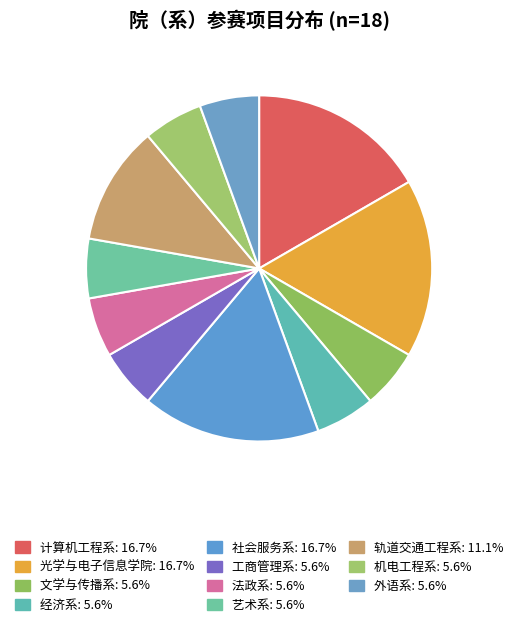

True or false: 文学与传播系 accounts for 11% of the total.

False